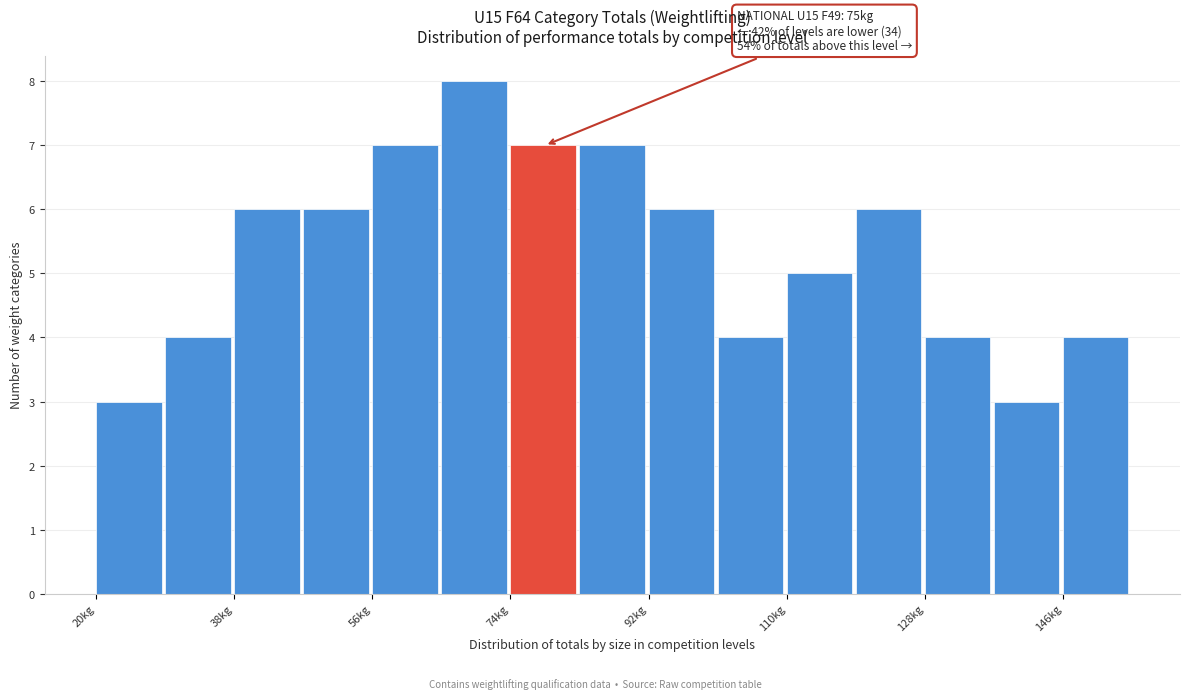

Over which range of the x-axis is the bar tallest?

65 to 74